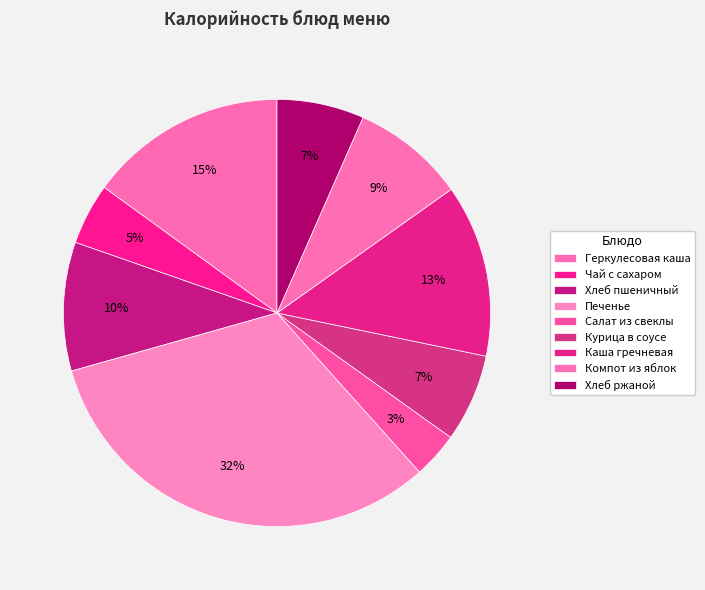

Count the number of slices in the pie.

9